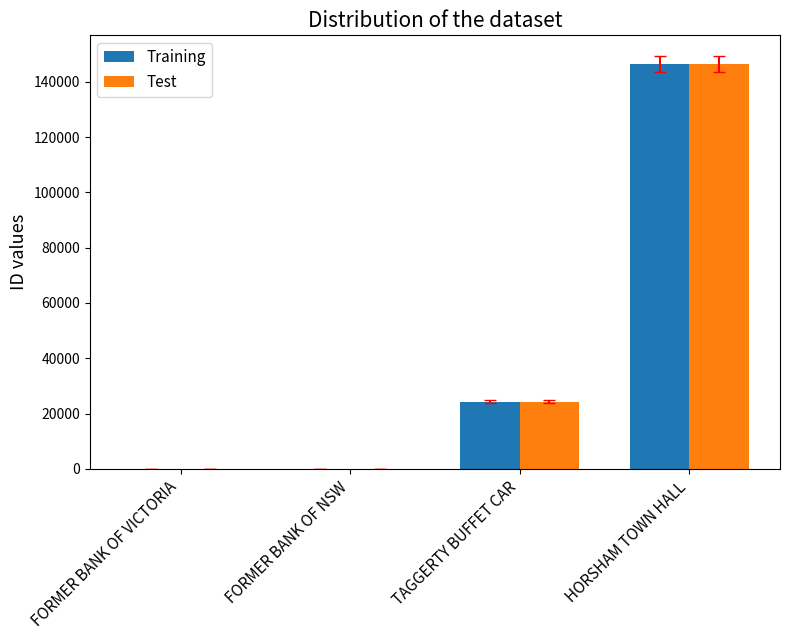

What is the approximate value of Test at FORMER BANK OF NSW, to the nearest 100?

100